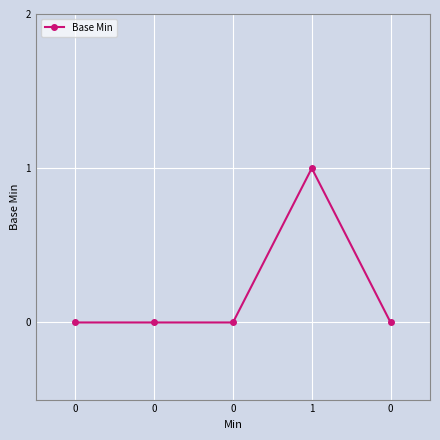

True or false: the data shows 1 at 0.

False